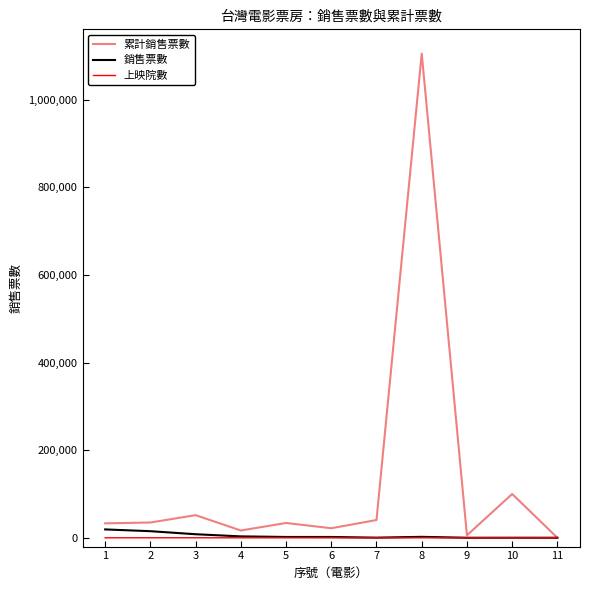

What is the maximum value shown in the chart?

1105383